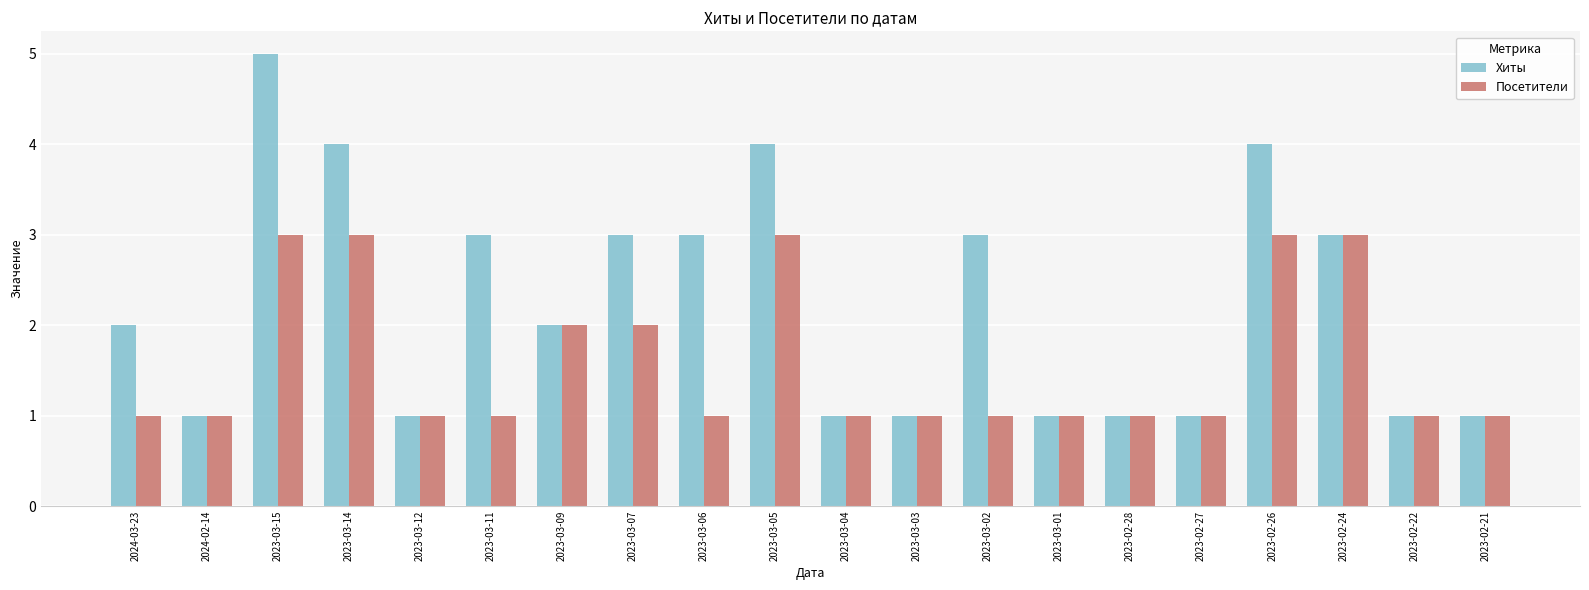

How many groups of bars are there?

20